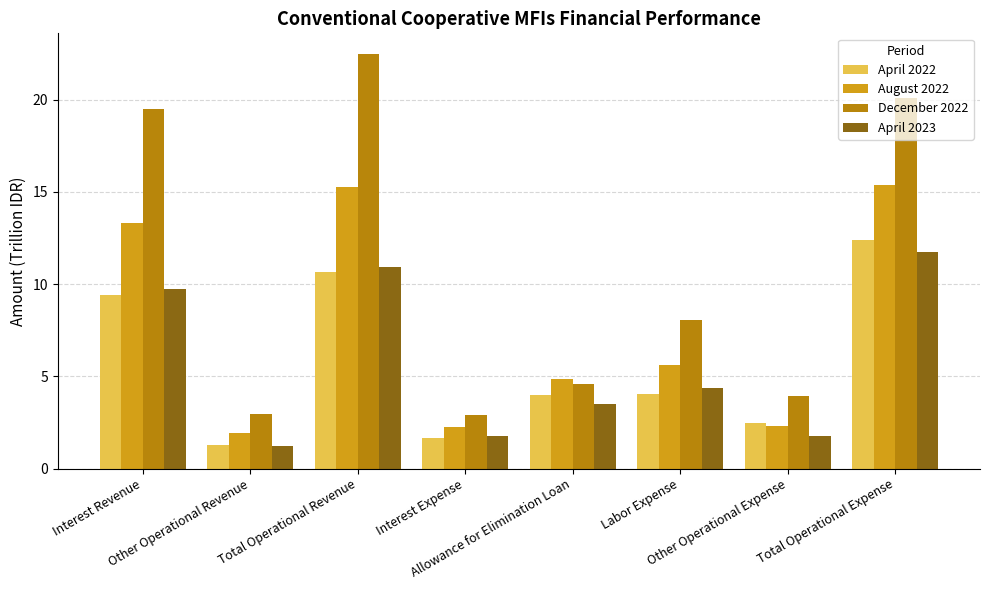

What are all the series names shown in the legend?

April 2022, August 2022, December 2022, April 2023